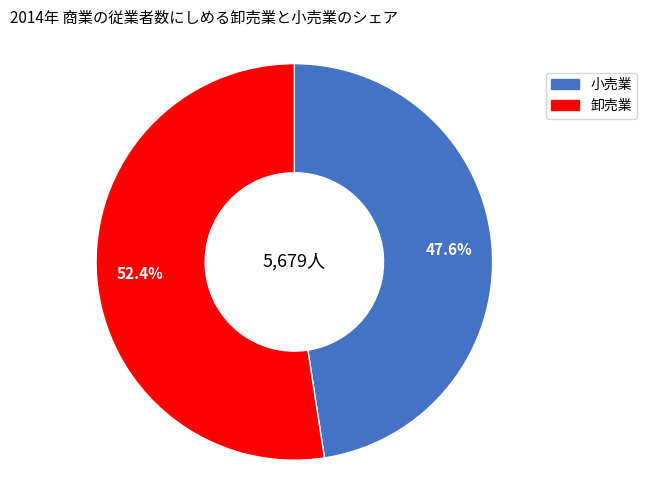

Count the number of slices in the pie.

2